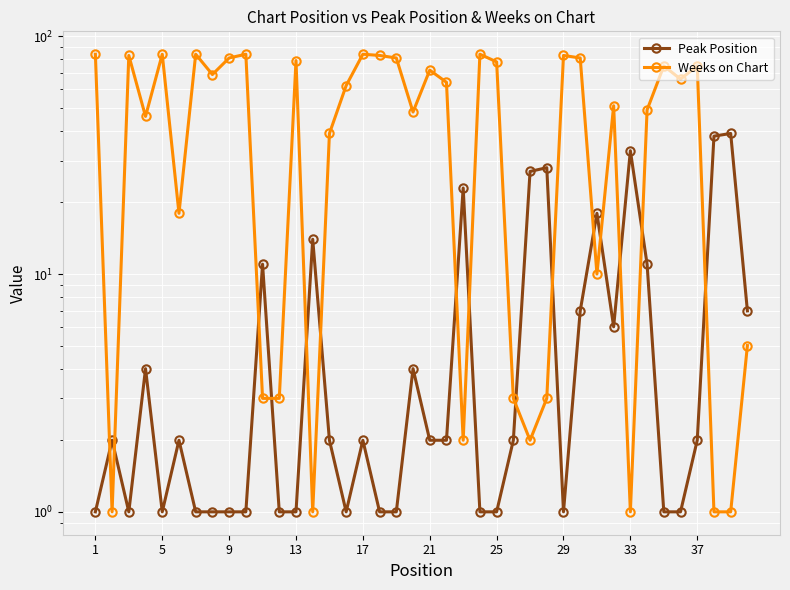

How many intersections are there between Weeks on Chart and Peak Position?

15